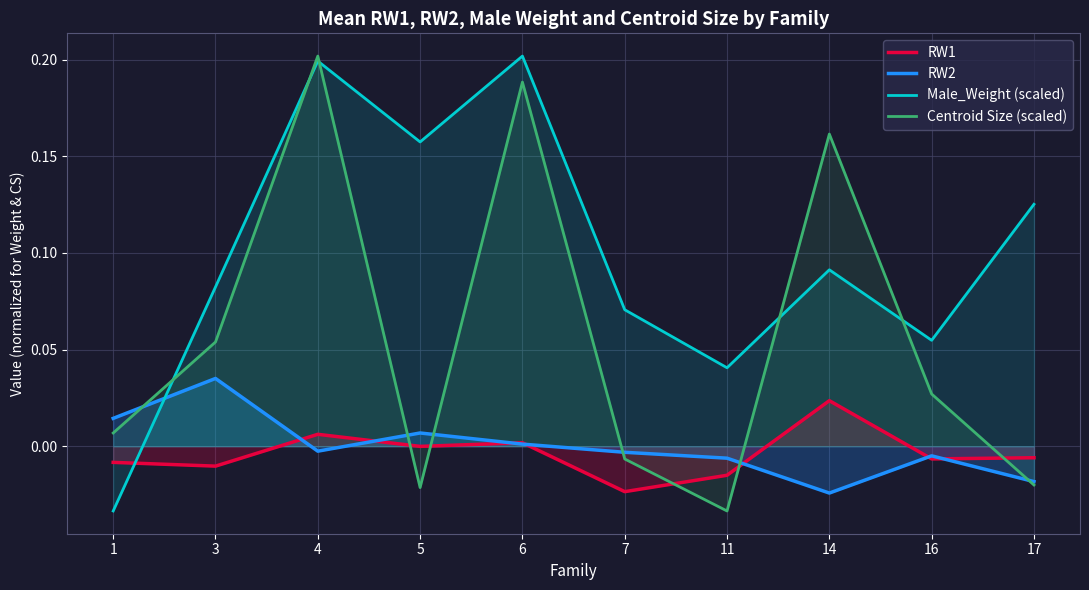

What is the value of the Male_Weight (scaled) point at the 3rd from the left?

0.2